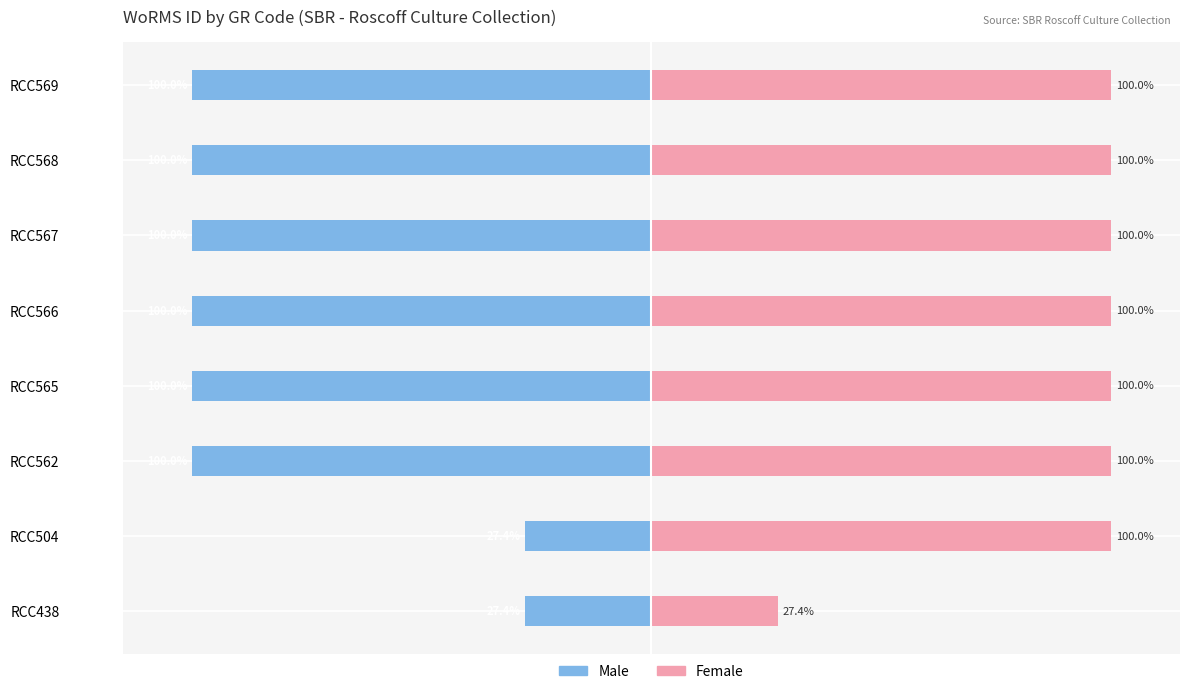

Is it true that Female equals 41.6 at RCC438?

False